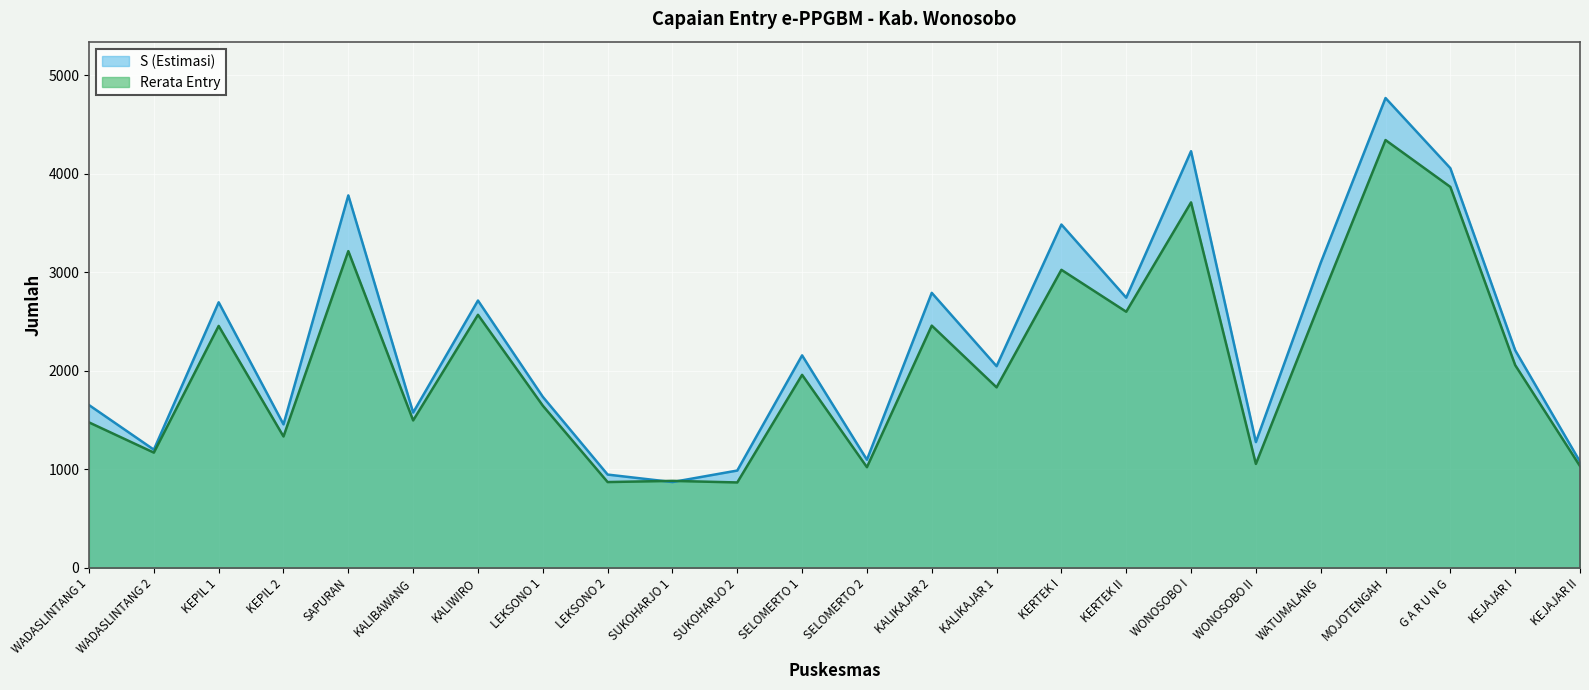

How many interior local valleys does the Rerata Entry series have?

9